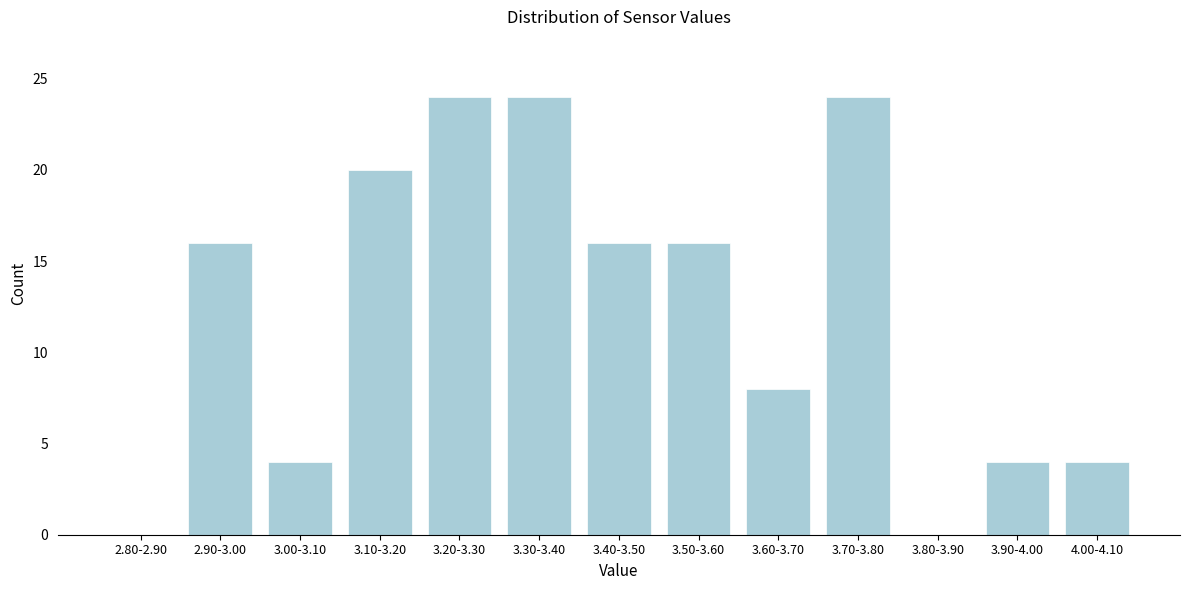

Reading right to left, extract all data points from this chart.

4.00-4.10=4	3.90-4.00=4	3.80-3.90=0	3.70-3.80=24	3.60-3.70=8	3.50-3.60=16	3.40-3.50=16	3.30-3.40=24	3.20-3.30=24	3.10-3.20=20	3.00-3.10=4	2.90-3.00=16	2.80-2.90=0